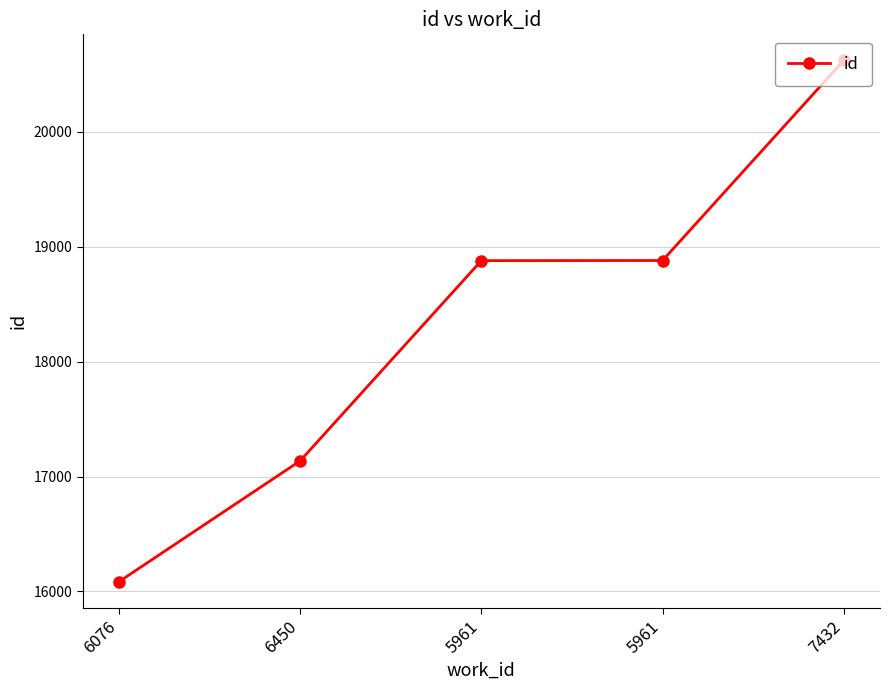

Is this an area chart (filled region under the line)?

No